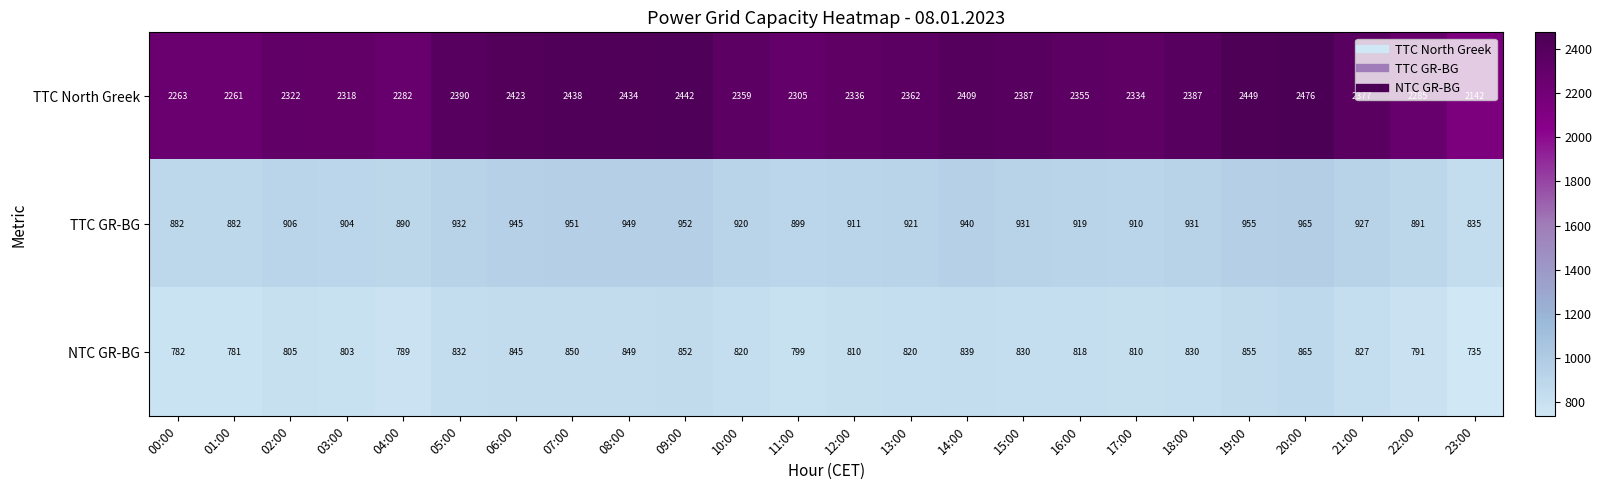

Which category has the lowest value in the TTC North Greek series?

23:00